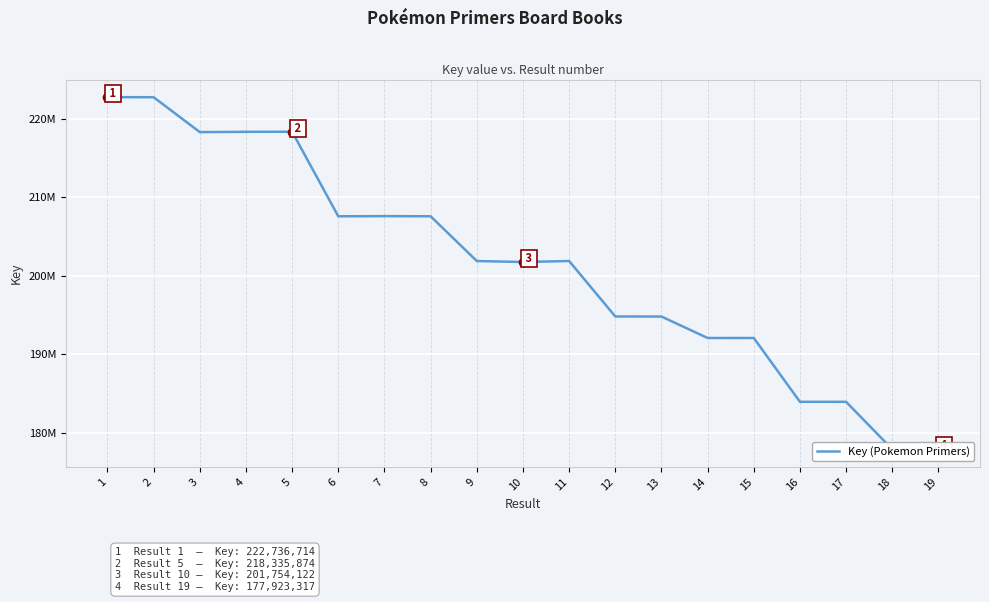

What is the value of the 10th point from the left?

201754122